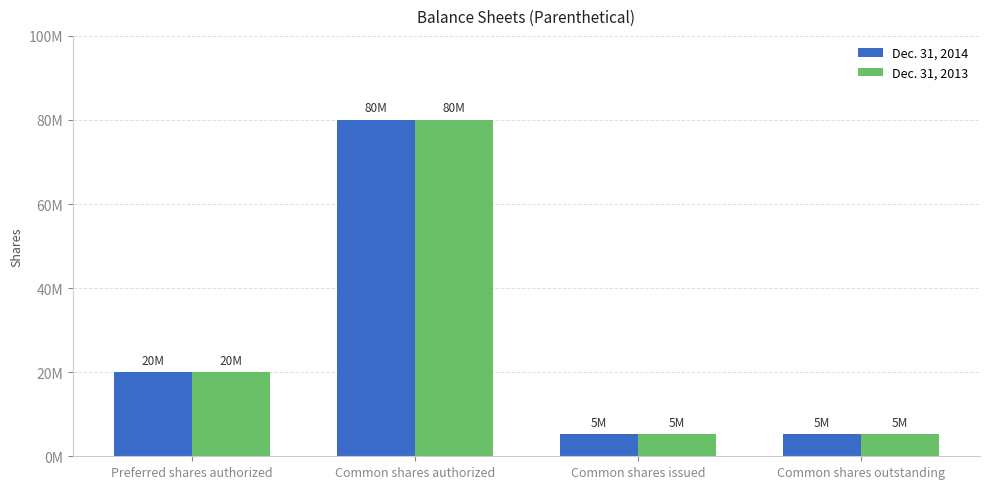

List the labels in order of Dec. 31, 2013 value, largest first.

Common shares authorized, Preferred shares authorized, Common shares issued, Common shares outstanding